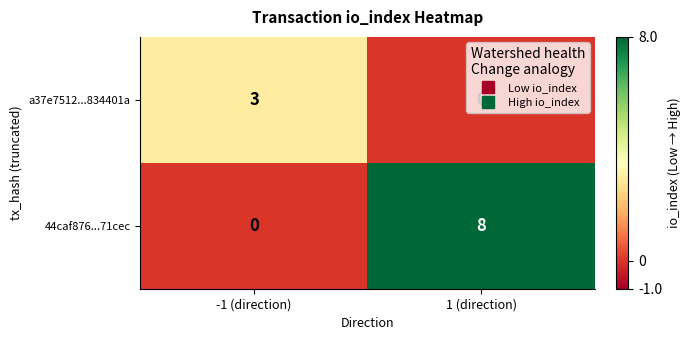

The value of 44caf876...71cec at 1 (direction) is 5. True or false?

False